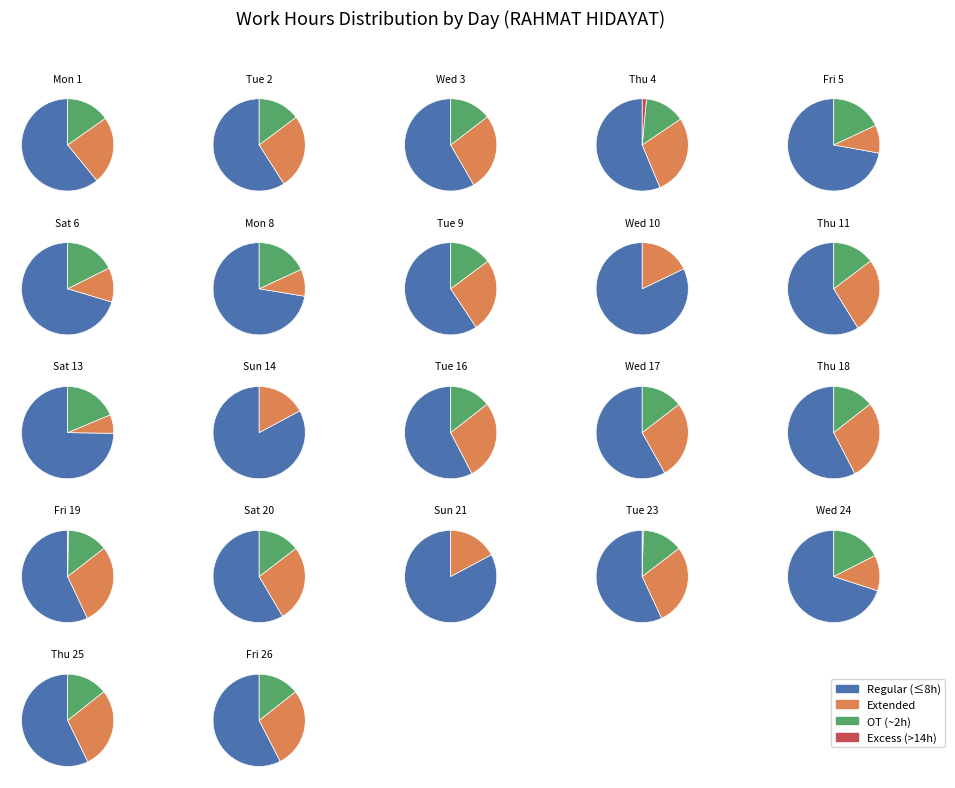

Does 2 represent more than half of the total?

No